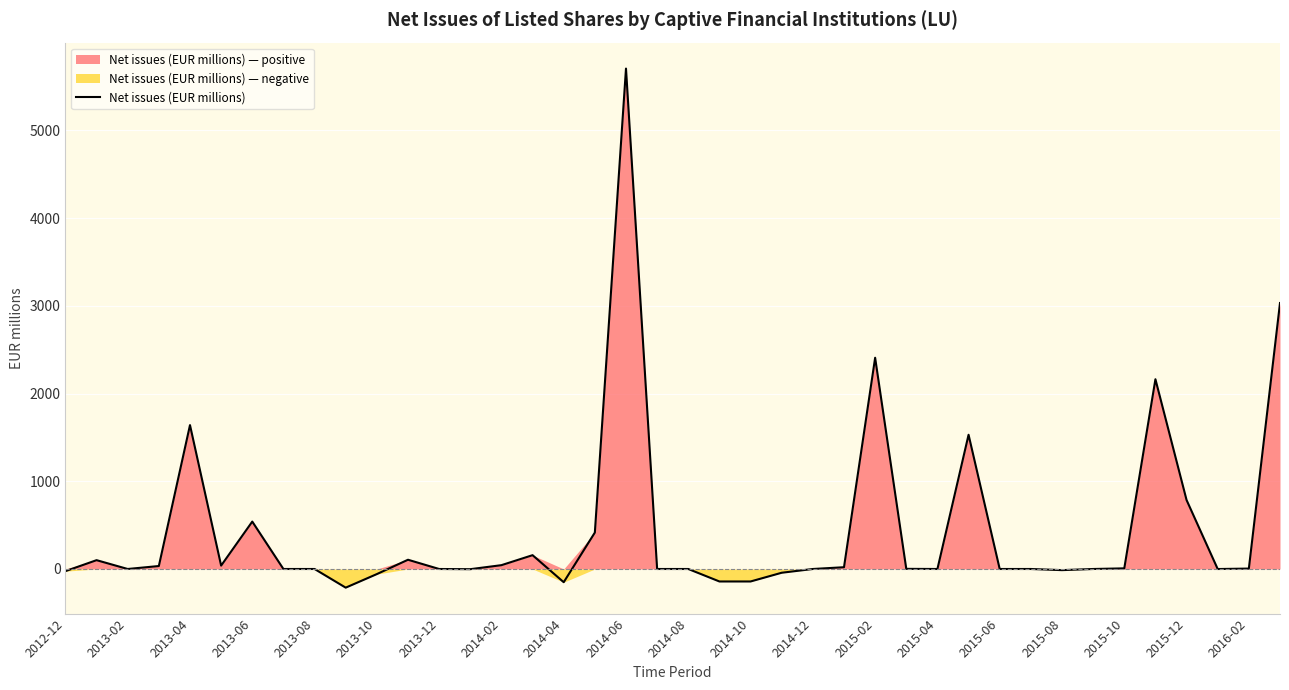

Does the chart display data point markers on the line(s)?

No